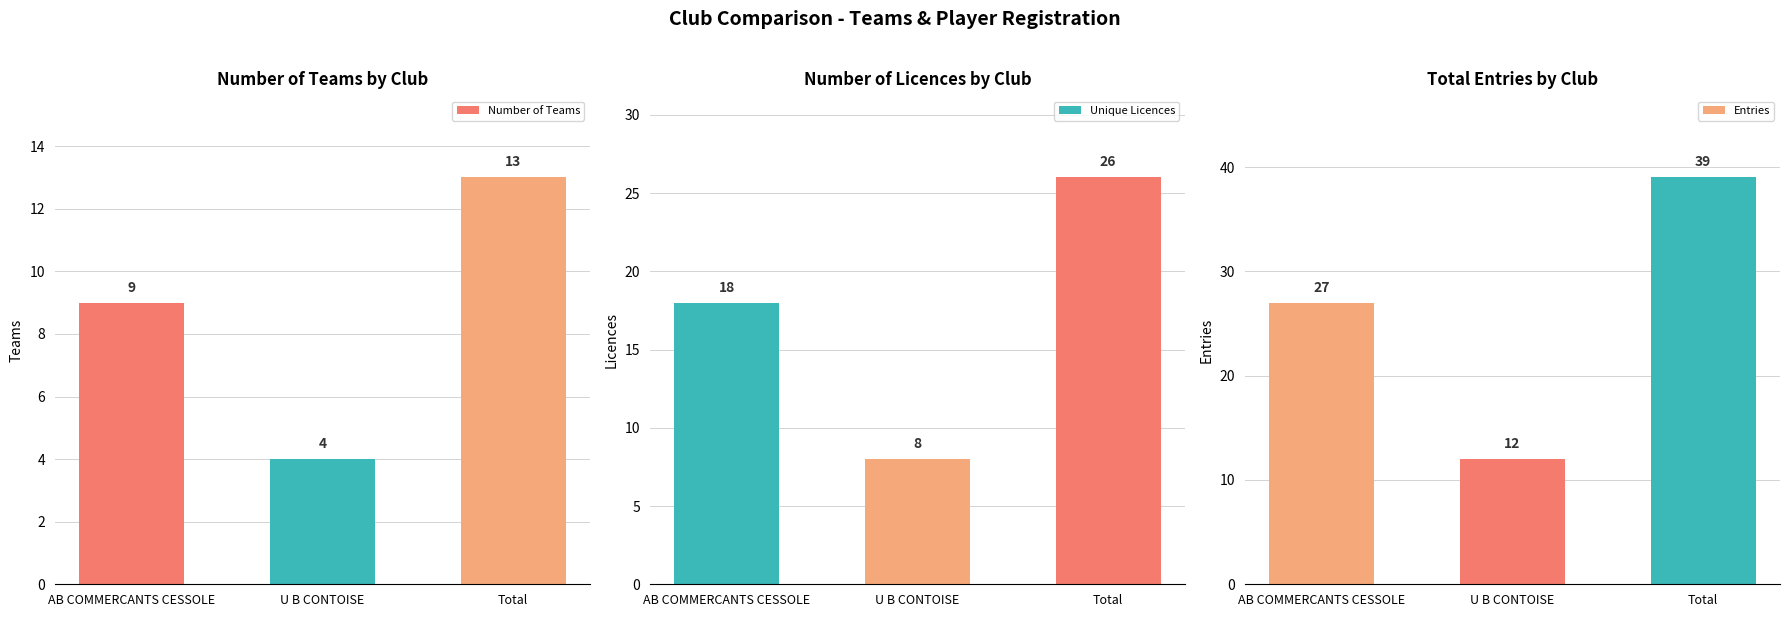

The Number of Teams series shows 1 at U B CONTOISE. True or false?

False